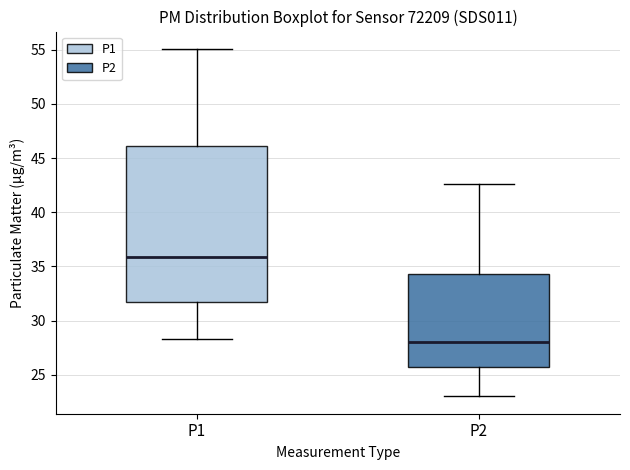

Comparing the boxes themselves (not the whiskers), which one is the tallest?

P1